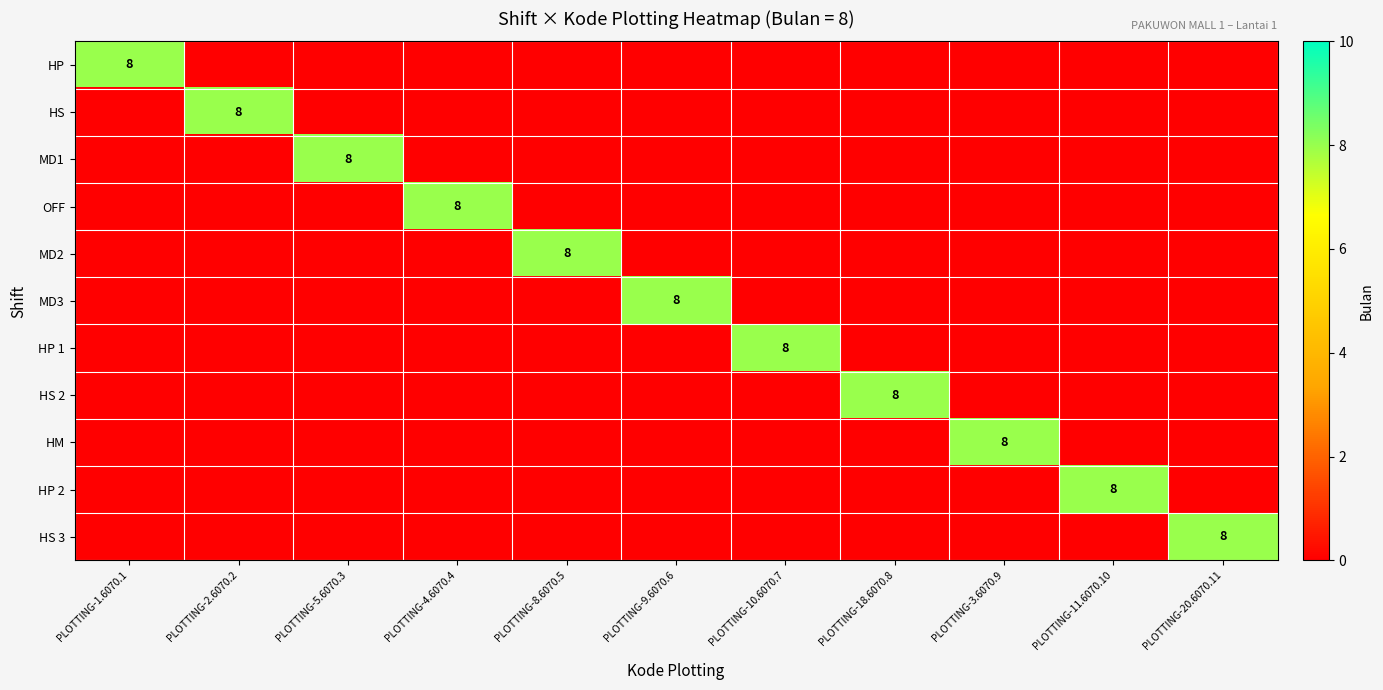

At which category is the sum across all series the highest?

PLOTTING-1.6070.1